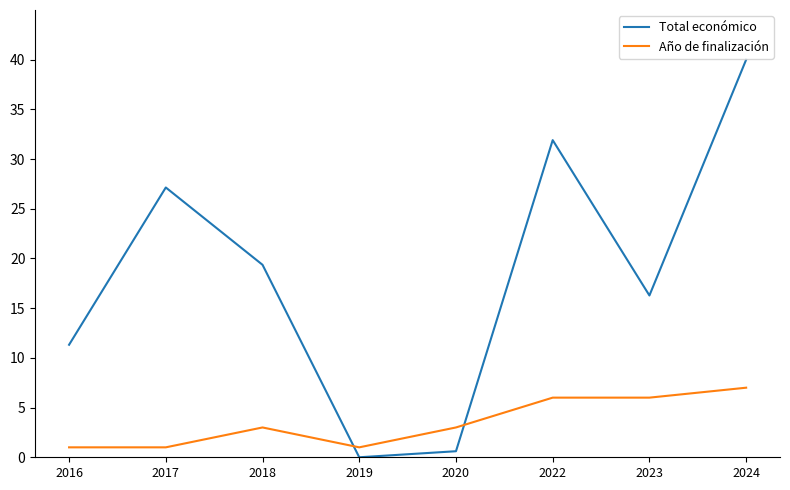

How many interior local peaks does the Total económico series have?

2